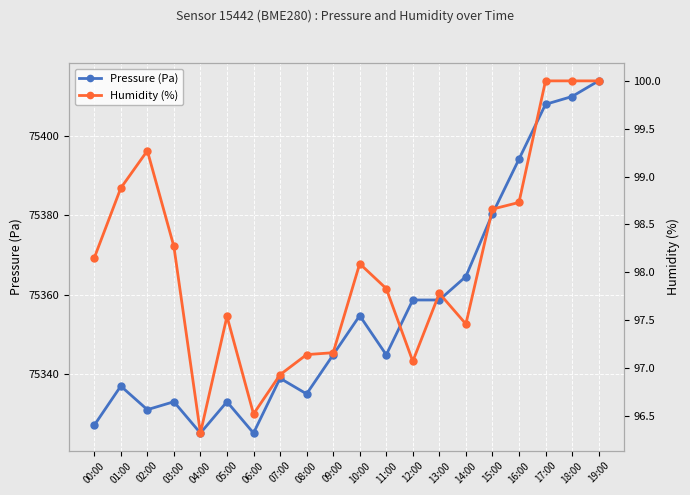

What position from the left is 13:00?

14